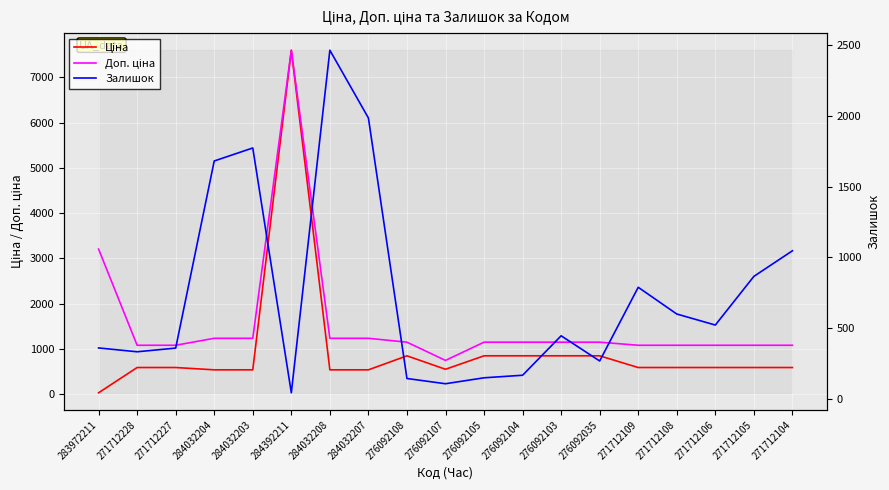

What is the approximate value of Доп. ціна at 276092104?

1149.7